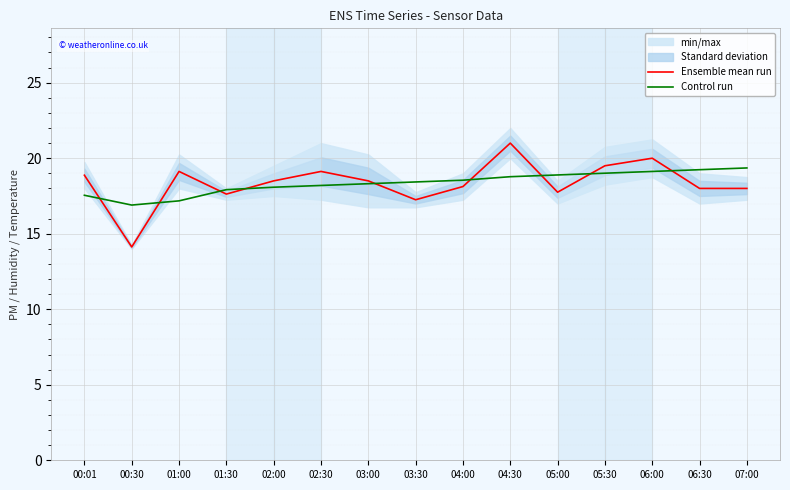

What is the difference between the highest and lowest values at 00:01?

1.3